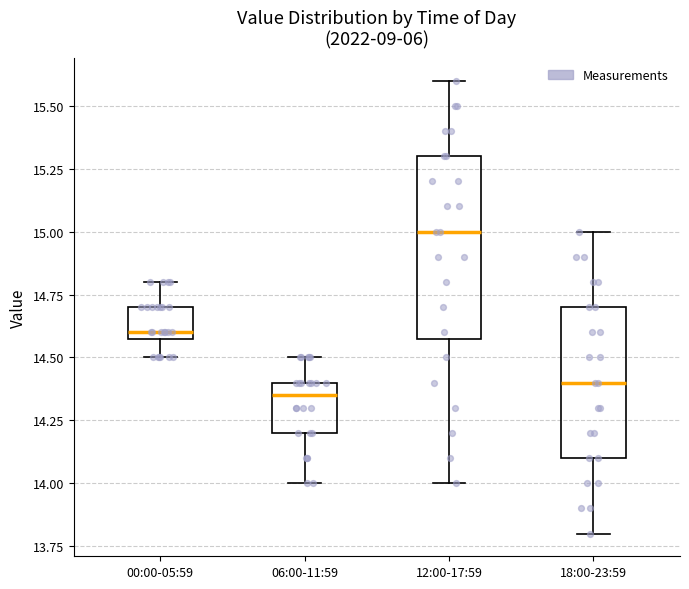

Reading left to right, read every box against the y-axis: the position of its median line, the range the box covers, and the ends of its whiskers. The values are not printed on the chart, so give them approximately, as read against the axis.

00:00-05:59: median 14.60 (just above the box's lower edge), box 14.60 to 14.70, whiskers 14.50 to 14.80
06:00-11:59: median 14.35, box 14.20 to 14.40, whiskers 14.00 to 14.50
12:00-17:59: median 15.00, box 14.60 to 15.30, whiskers 14.00 to 15.60
18:00-23:59: median 14.40, box 14.10 to 14.70, whiskers 13.80 to 15.00